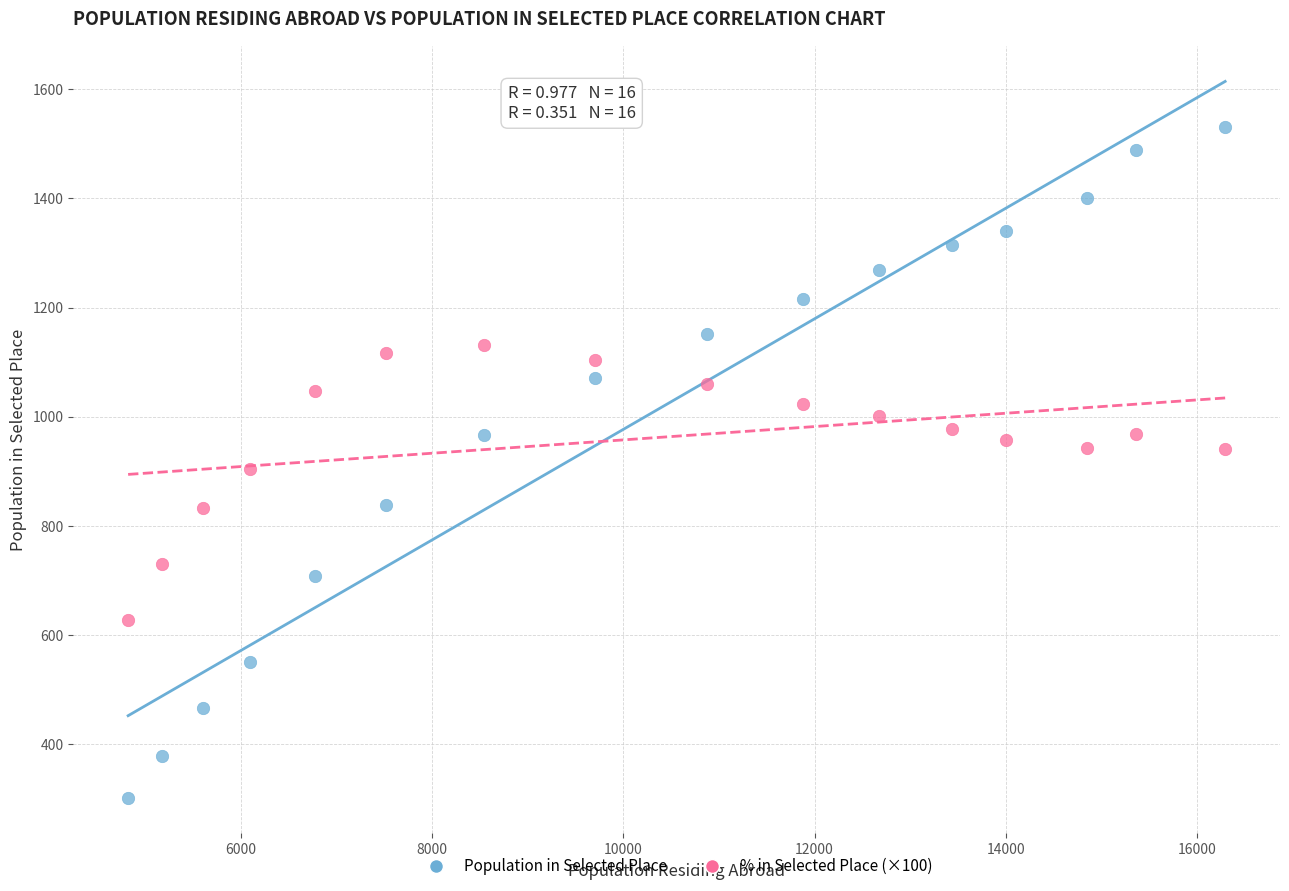

What are all the series names shown in the legend?

Population in Selected Place, % in Selected Place (×100)